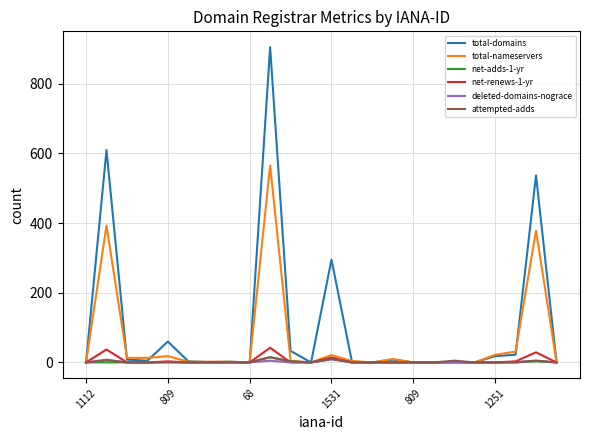

Which series has the widest spread of values?

total-domains